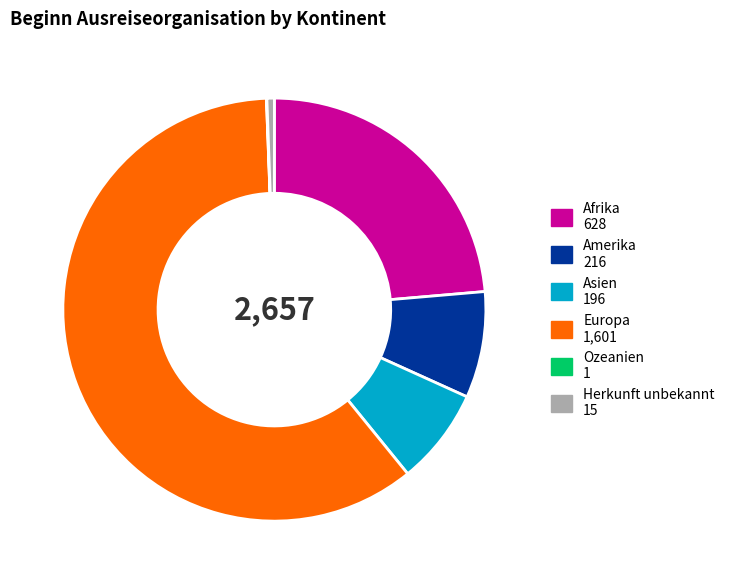

True or false: Afrika 628 accounts for 24% of the total.

True